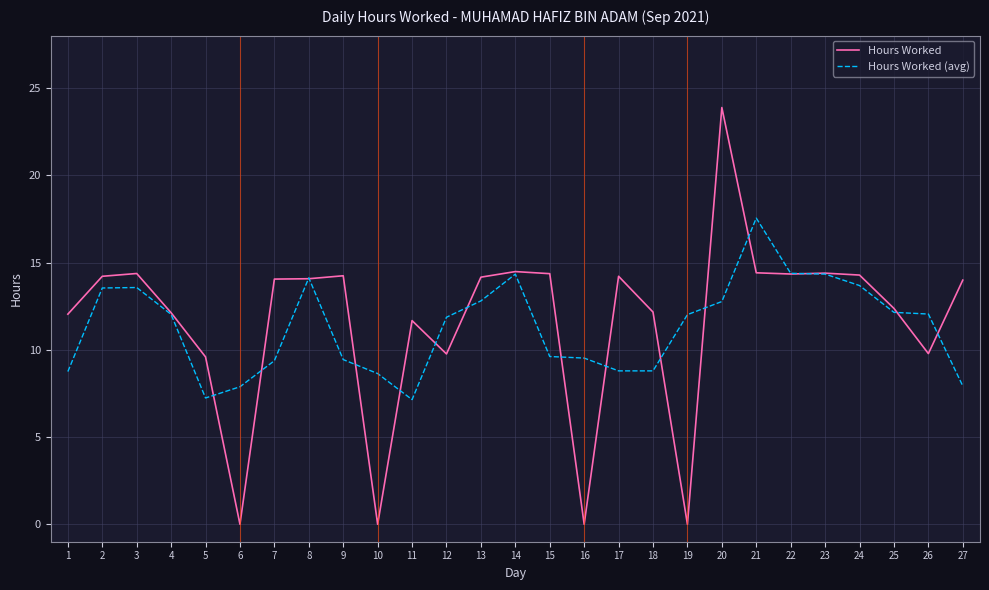

Rank the series by their average value, from lowest to highest.

Hours Worked (avg), Hours Worked